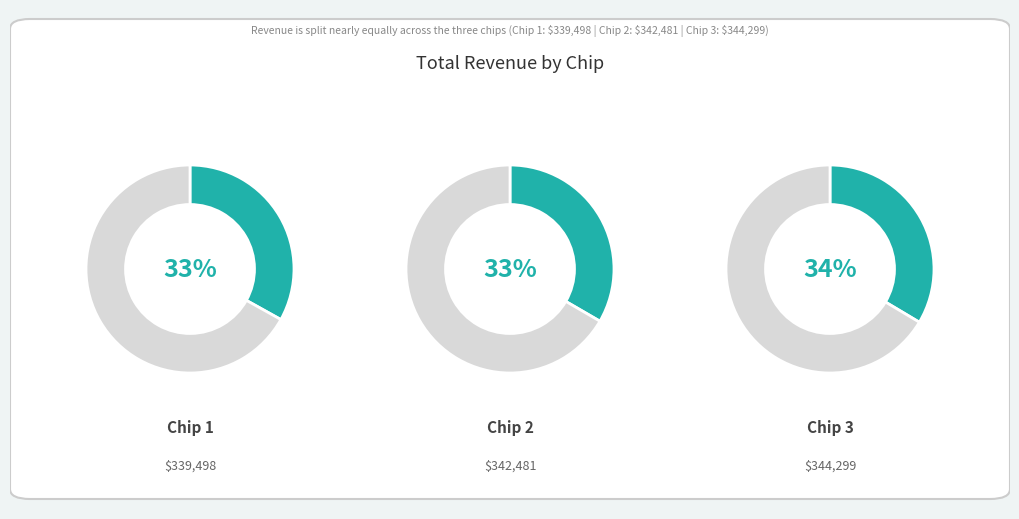

To the nearest percent, what is the combined percentage of Chip 2 and Chip 3?

67%